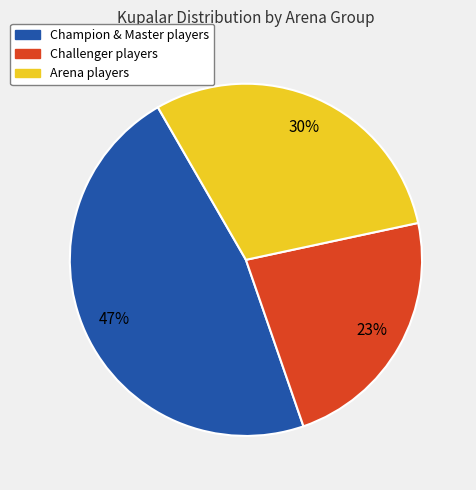

Does any single category account for the majority?

No